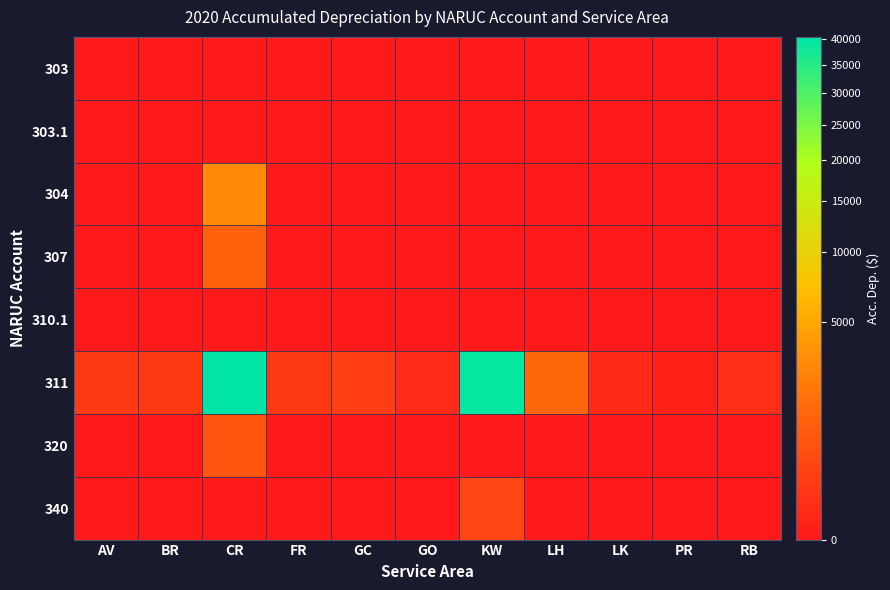

How many categories are shown in the chart?

11